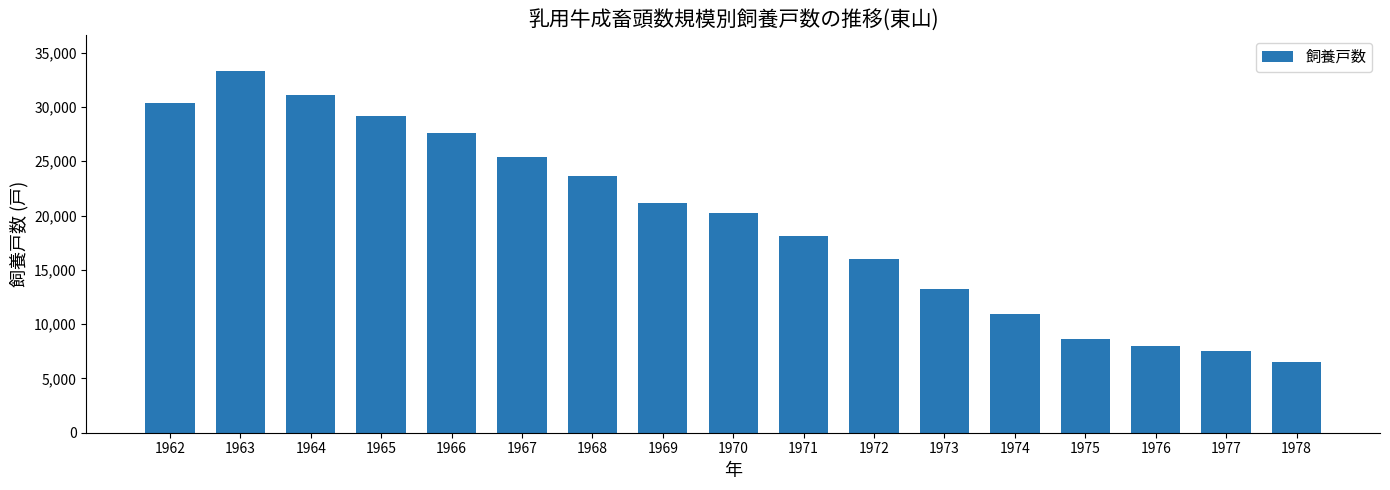

Where does the data first go above 20240?

1962